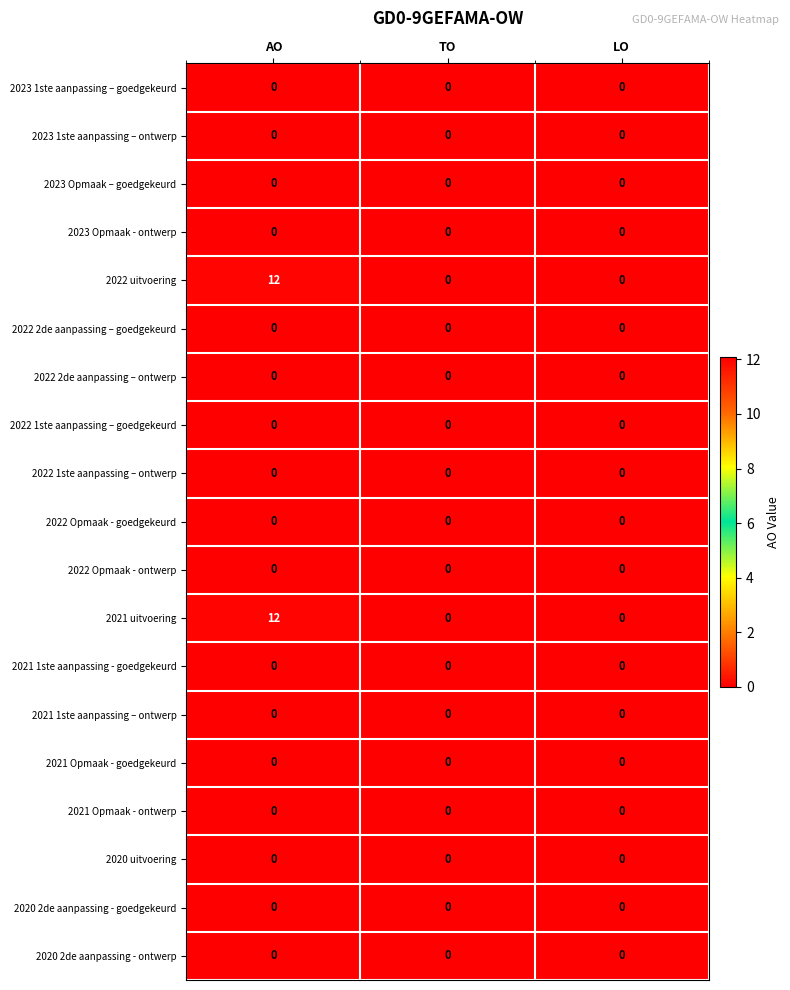

At which category is the sum across all series the highest?

AO